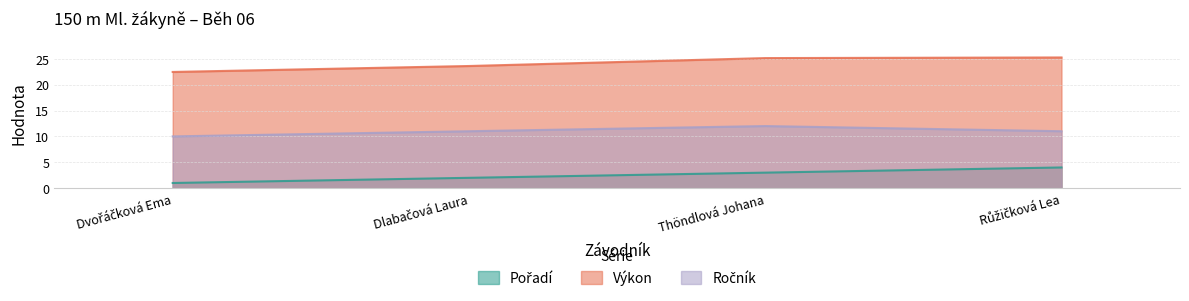

Which series has the widest spread of values?

Pořadí